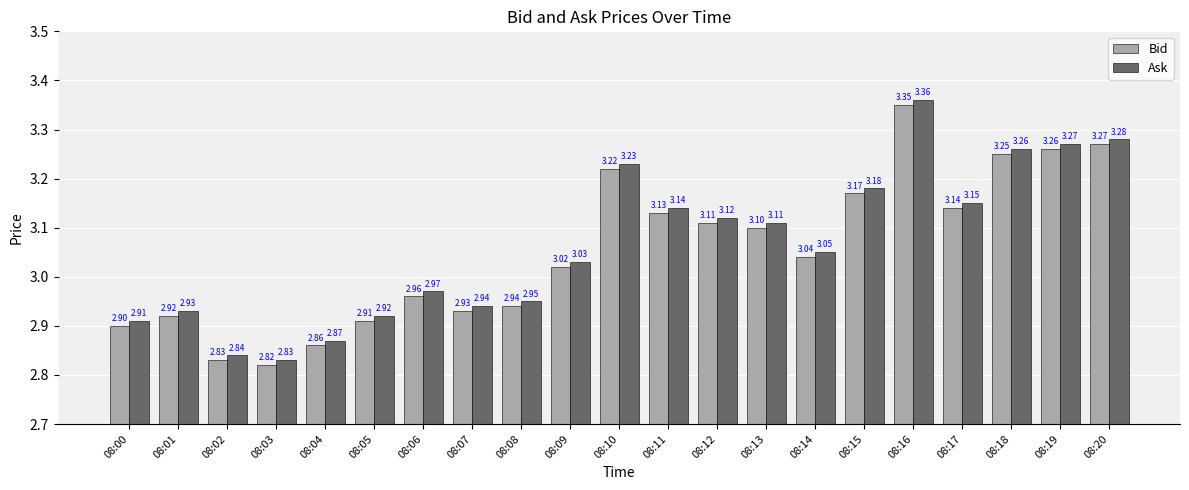

At which category is the sum across all series the highest?

08:16